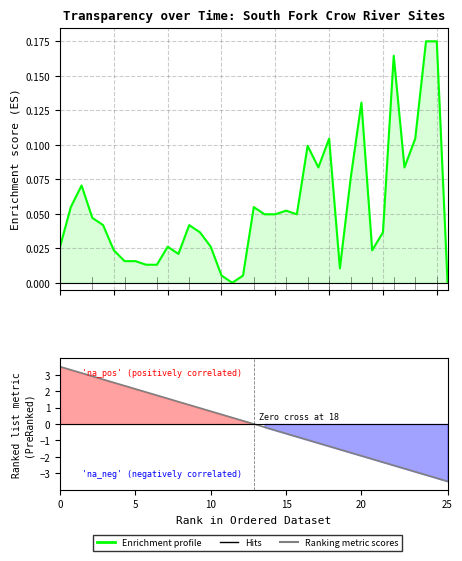

What is the label of the 15th point from the left?

10